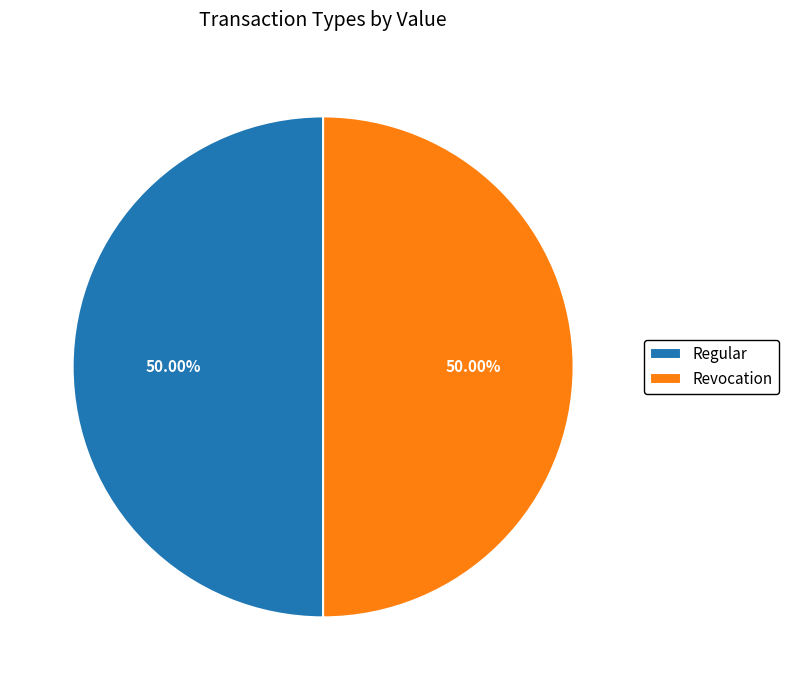

Approximately how many times larger is the value at Regular compared to Revocation?

1.0